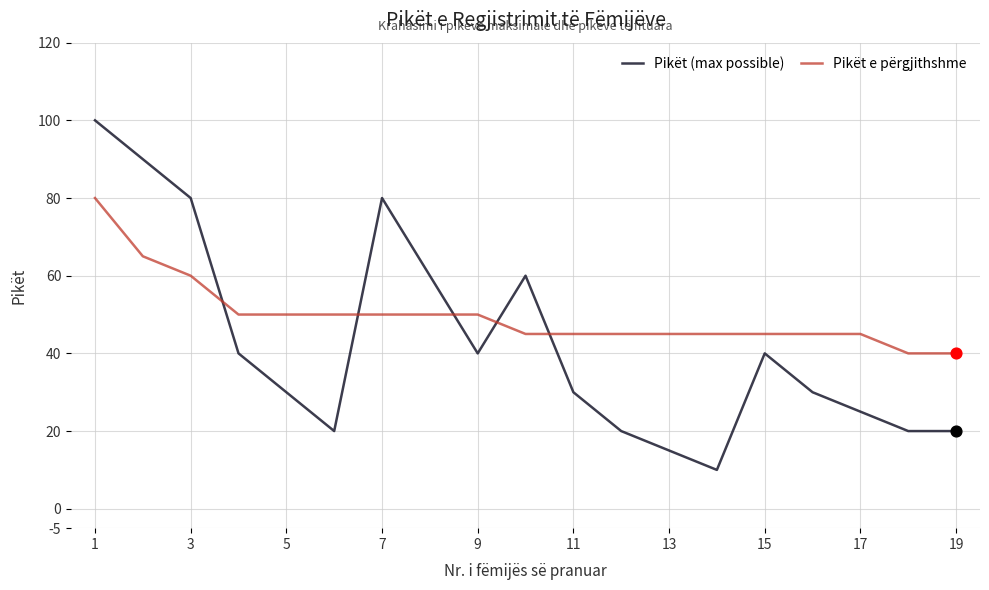

Which series has the widest spread of values?

Pikët (max possible)